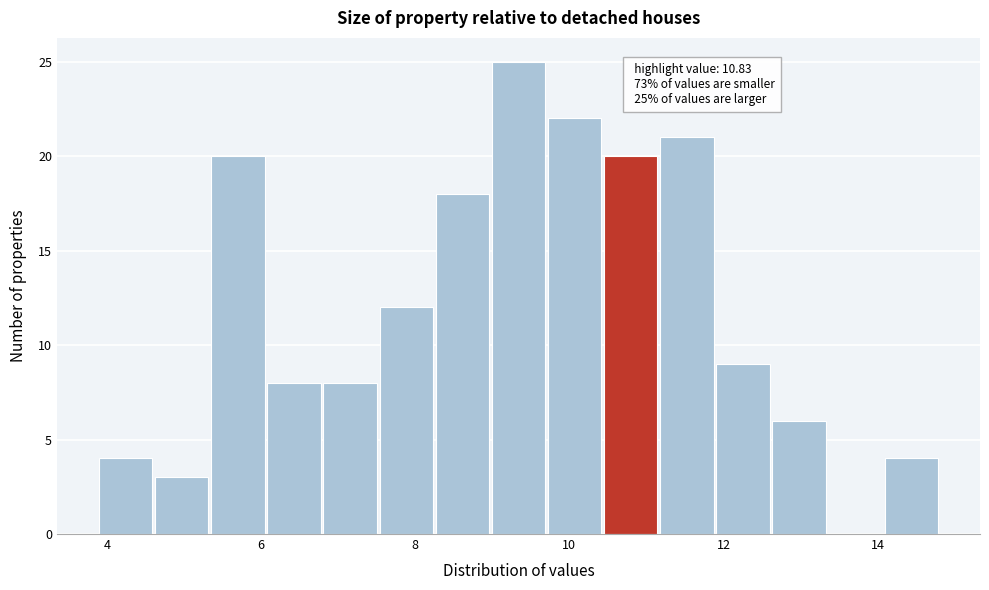

Around what value on the x-axis is the tallest bar? Give the approximate position of its centre, as read against the axis.

9.4